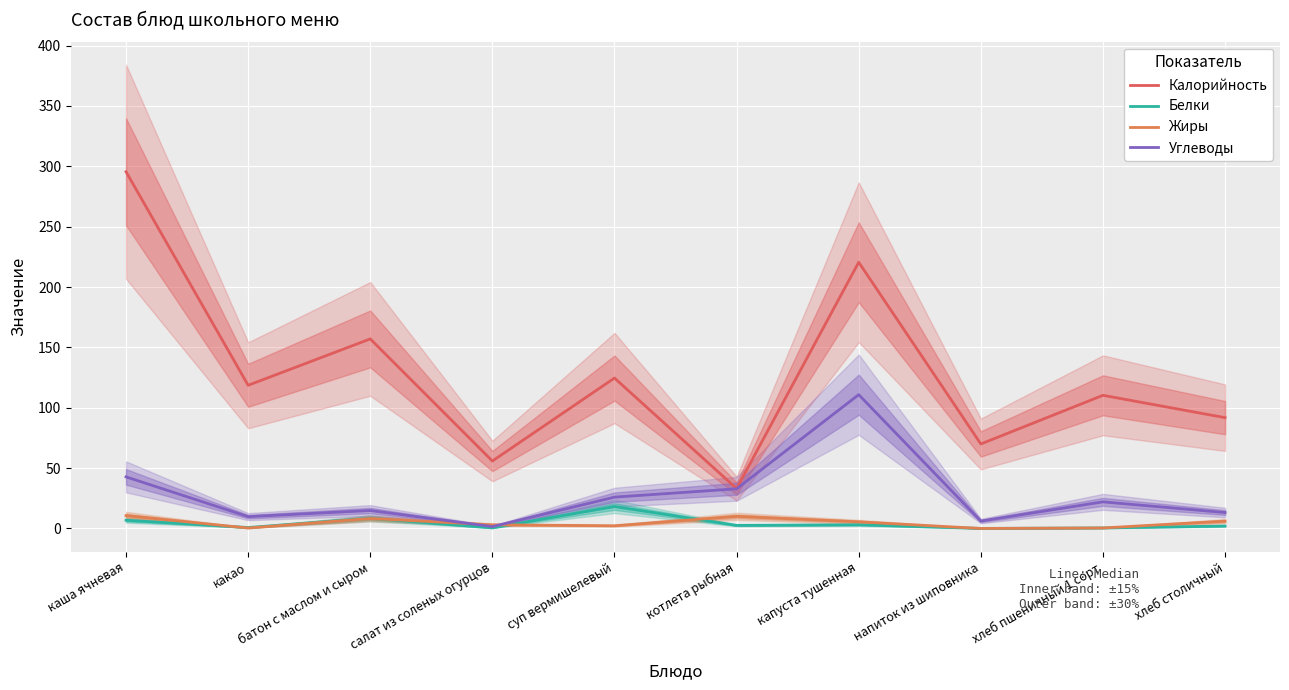

What value does the Калорийность series have at напиток из шиповника?

70.0